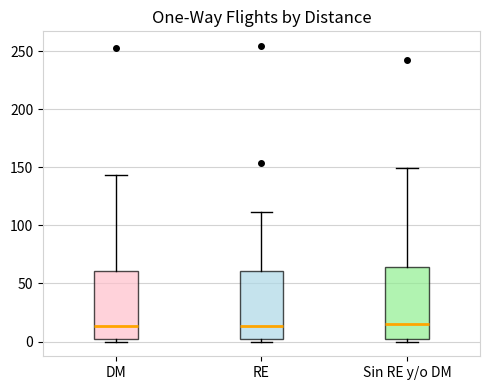

Where does the upper whisker of the box for Sin RE y/o DM end on the y-axis? The values are not printed on the chart, so give them approximately, as read against the axis.

150